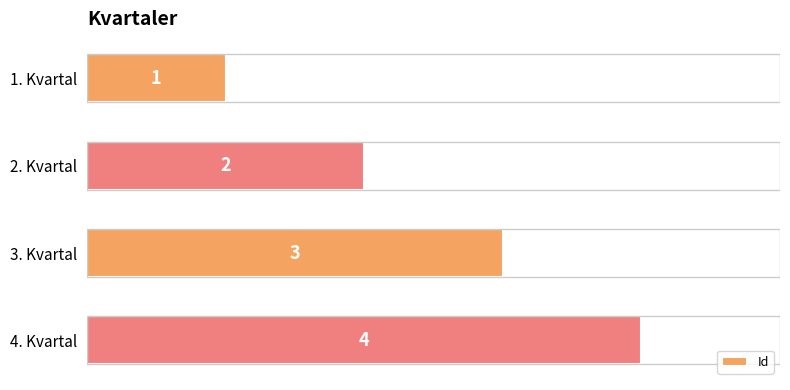

What is the sum of all values?

10